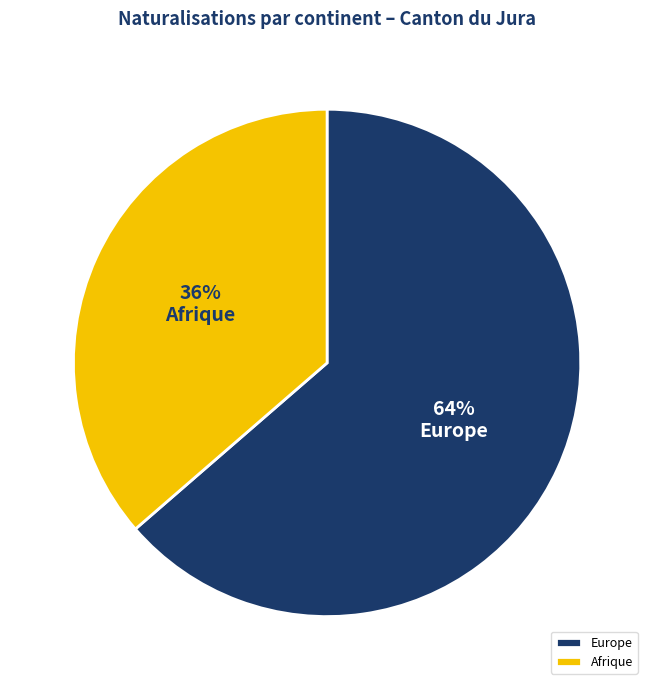

The Afrique slice represents 25% of the pie. True or false?

False